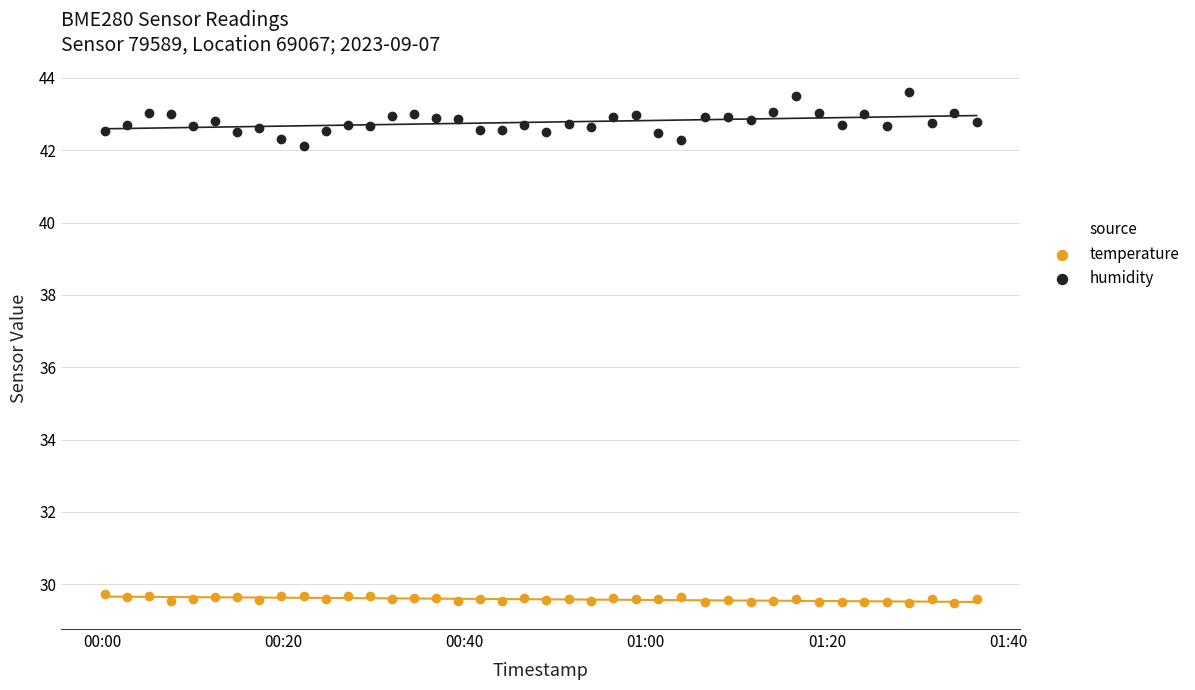

What are all the series names shown in the legend?

temperature, humidity